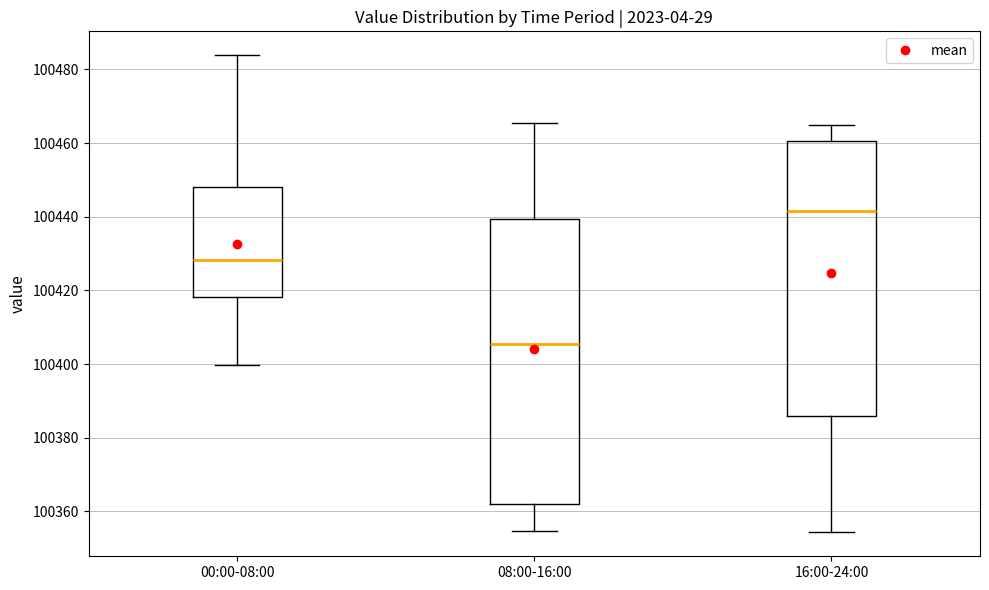

Reading left to right, transcribe this box plot: for each box, give where its median line is, the range the box spans, and where its two whiskers end, as read against the y-axis. The values are not printed on the chart, so give them approximately, as read against the axis.

00:00-08:00: median 100428, box 100418 to 100448, whiskers 100400 to 100484
08:00-16:00: median 100406, box 100362 to 100440, whiskers 100354 to 100466
16:00-24:00: median 100442, box 100386 to 100460, whiskers 100354 to 100464